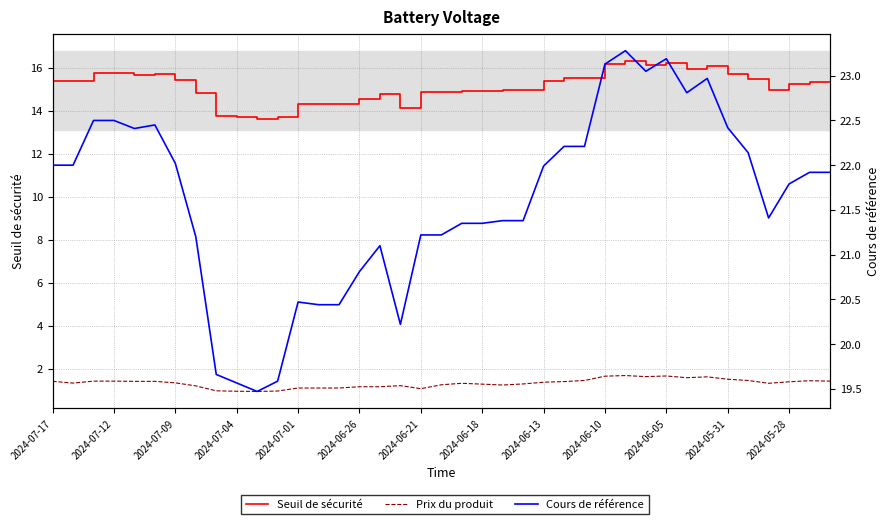

At which label does Cours de référence first exceed 21?

2024-07-17